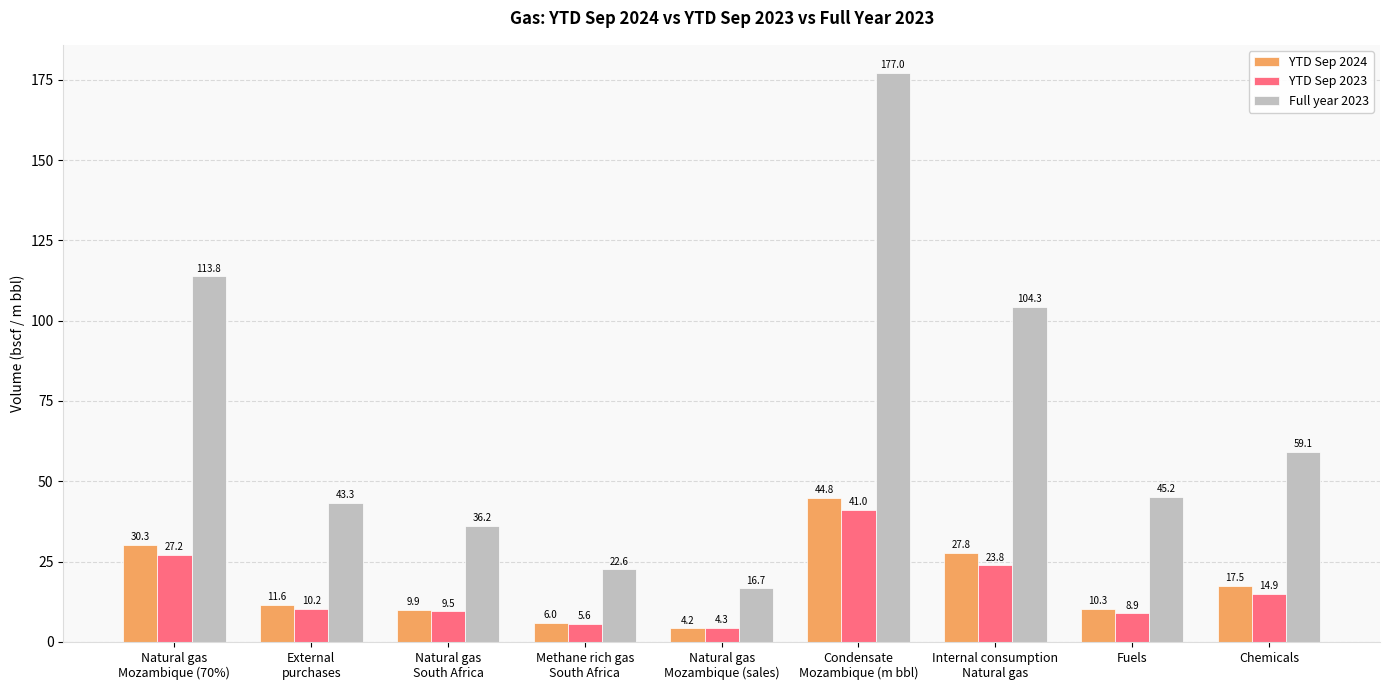

At Fuels, list the series in order from largest to smallest.

Full year 2023, YTD Sep 2024, YTD Sep 2023